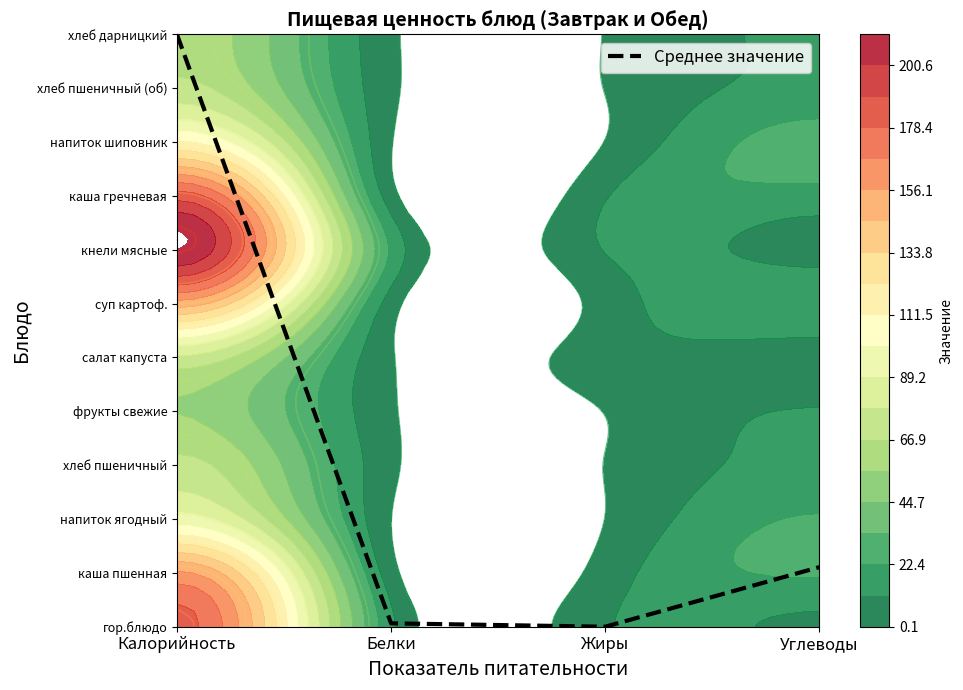

The value at Белки is 0.0. True or false?

False